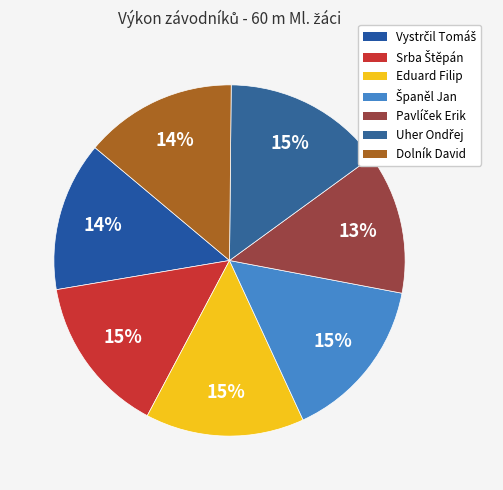

How many segments does this pie chart have?

7